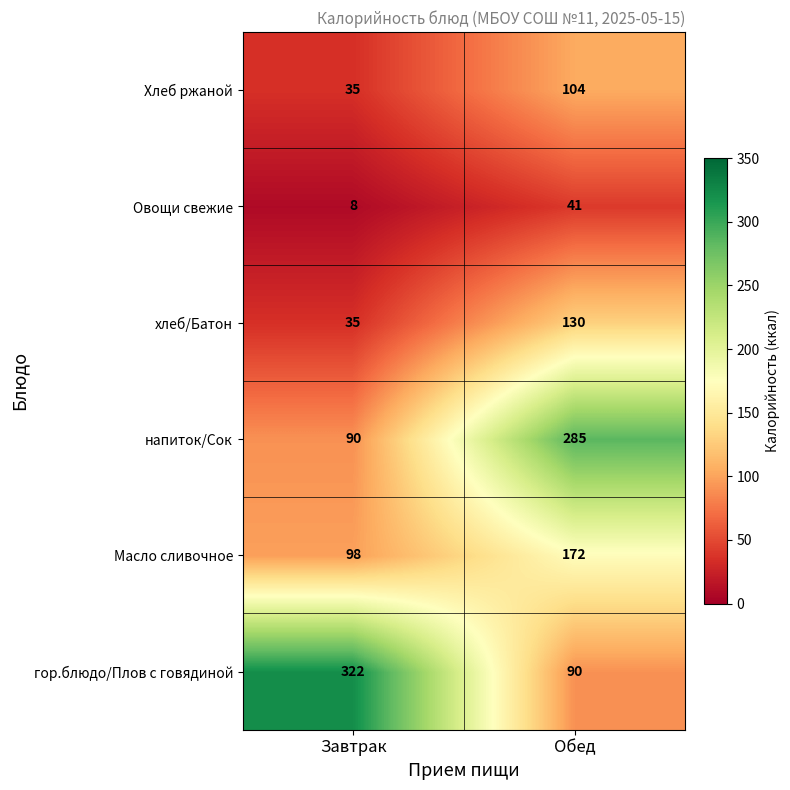

How many categories are shown in the chart?

2